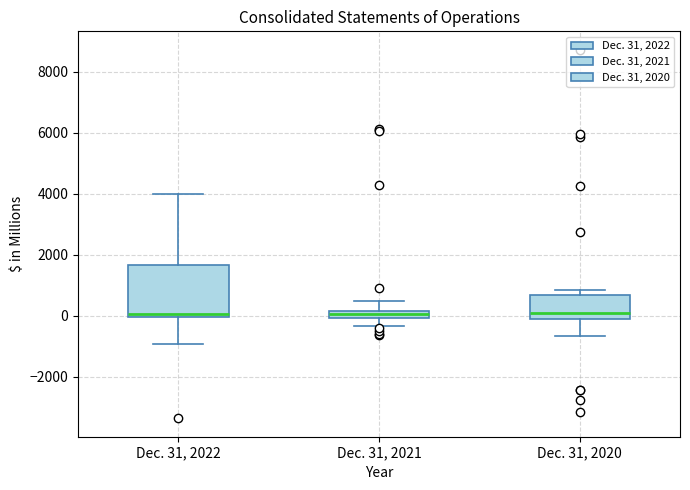

Which box is the tallest, from its lower edge to its upper edge?

Dec. 31, 2022